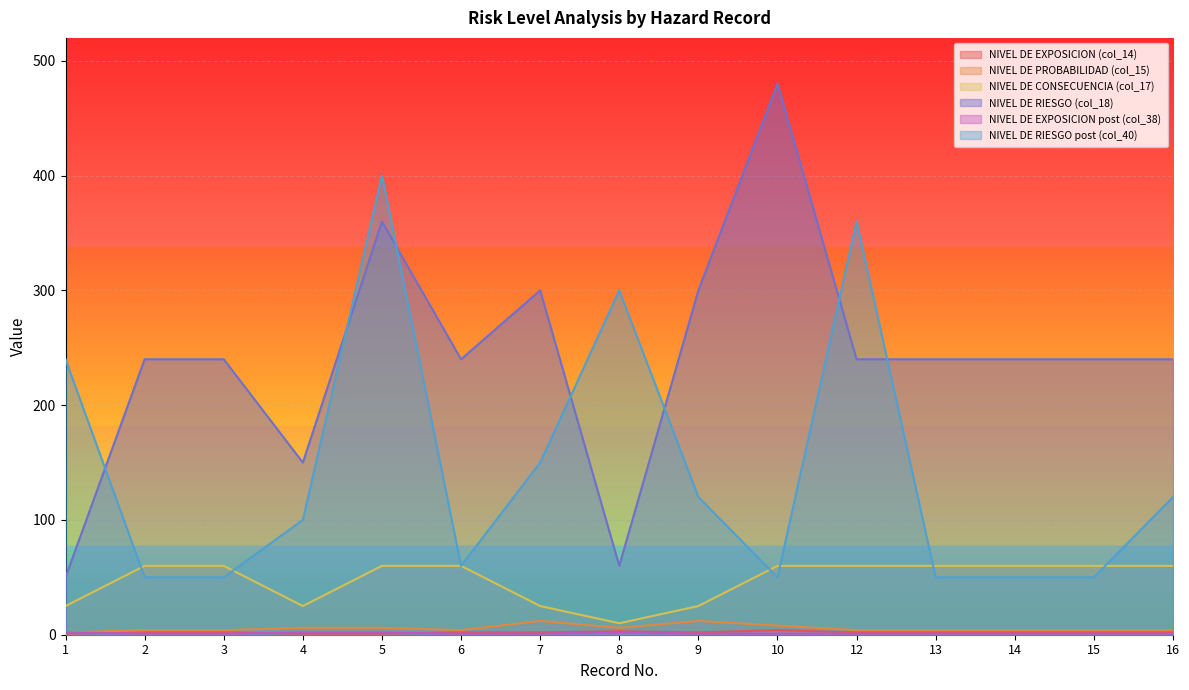

List the series in order of their peak value, highest first.

NIVEL DE RIESGO (col_18), NIVEL DE RIESGO post (col_40), NIVEL DE CONSECUENCIA (col_17), NIVEL DE PROBABILIDAD (col_15), NIVEL DE EXPOSICION (col_14), NIVEL DE EXPOSICION post (col_38)